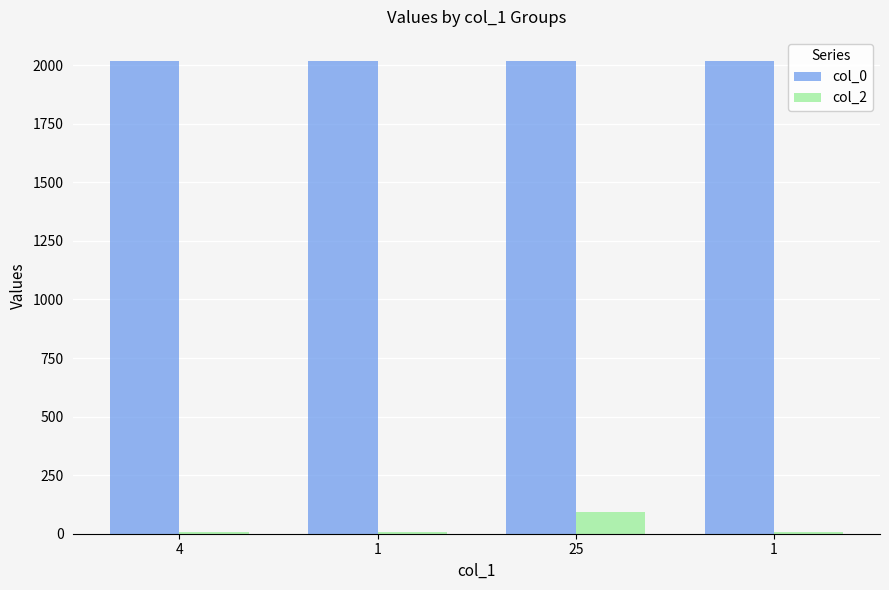

What is the value of the col_0 bar at the 3rd from the left?

2019